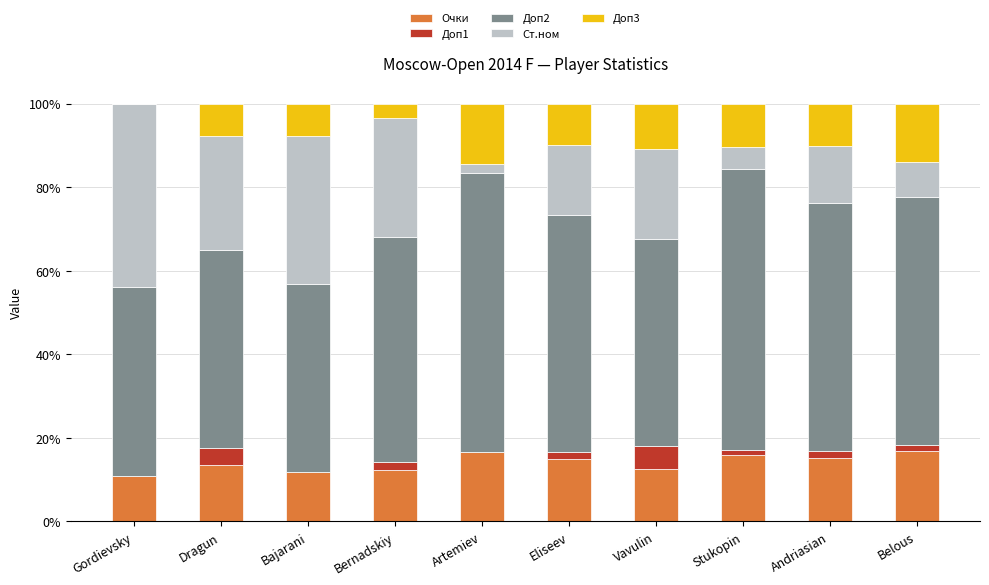

Read the Очки value at Gordievsky.

11.0